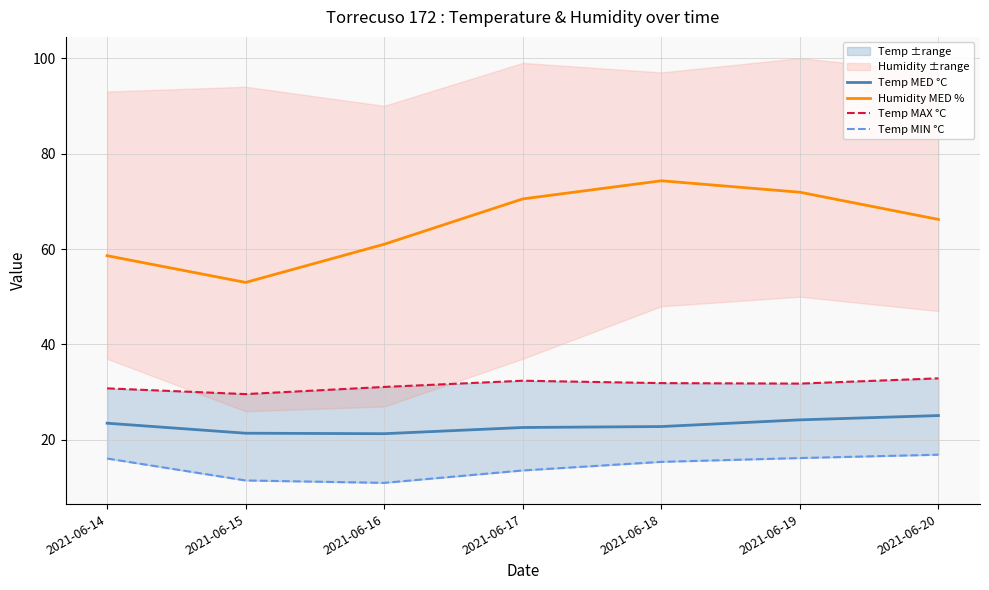

What is the difference between the second highest and minimum values in the Temp MED °C series?

2.9